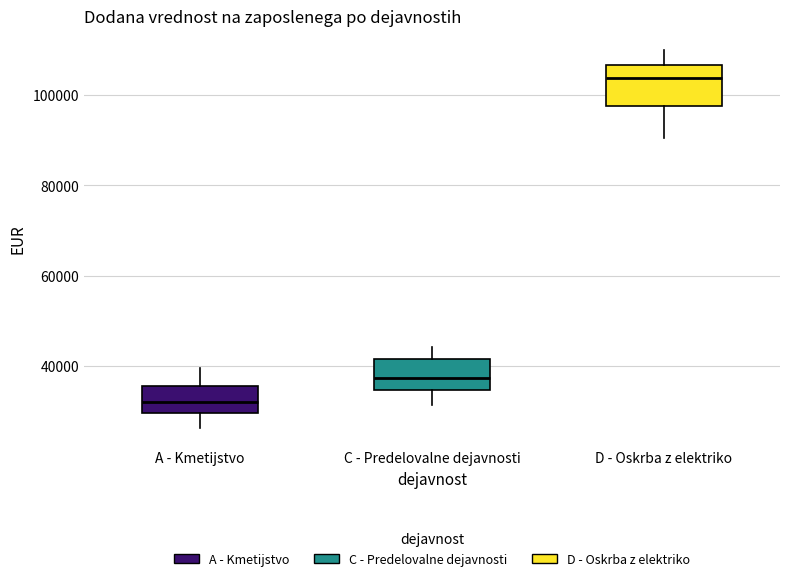

Where does the upper whisker of the box for C - Predelovalne dejavnosti end on the y-axis? The values are not printed on the chart, so give them approximately, as read against the axis.

44000